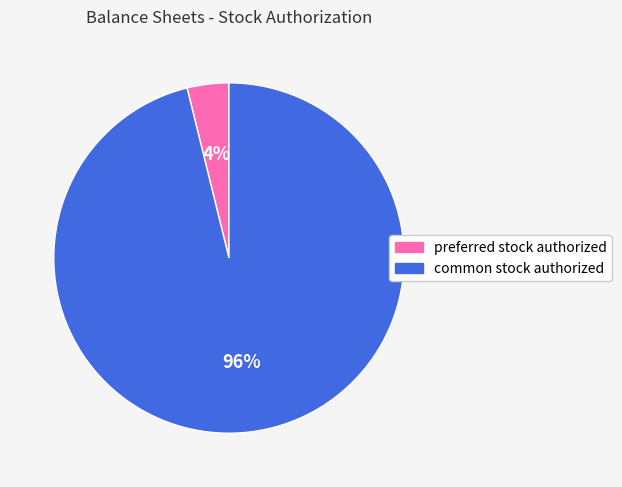

Which slice represents more than half of the pie?

common stock authorized